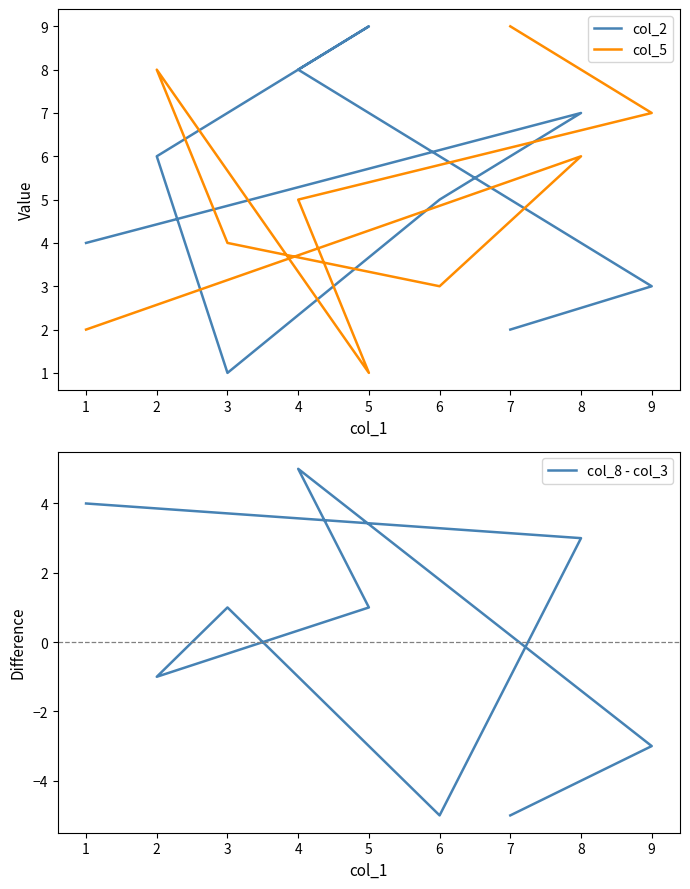

Which series has the largest total across all categories?

col_2